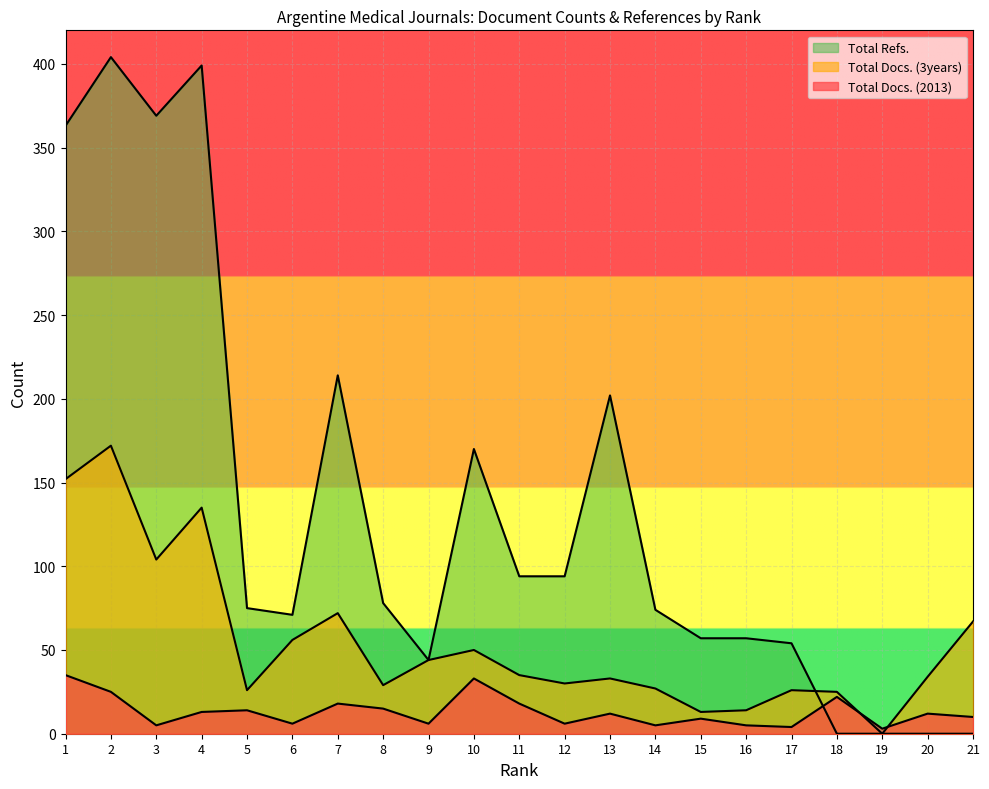

How many values in Total Refs. are above zero?

17